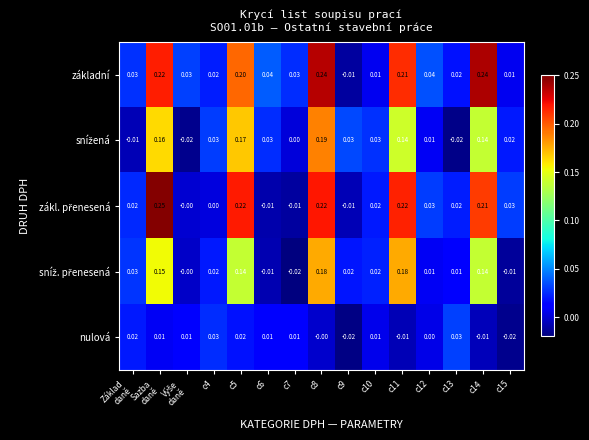

How many values in the základní series are below 0?

1